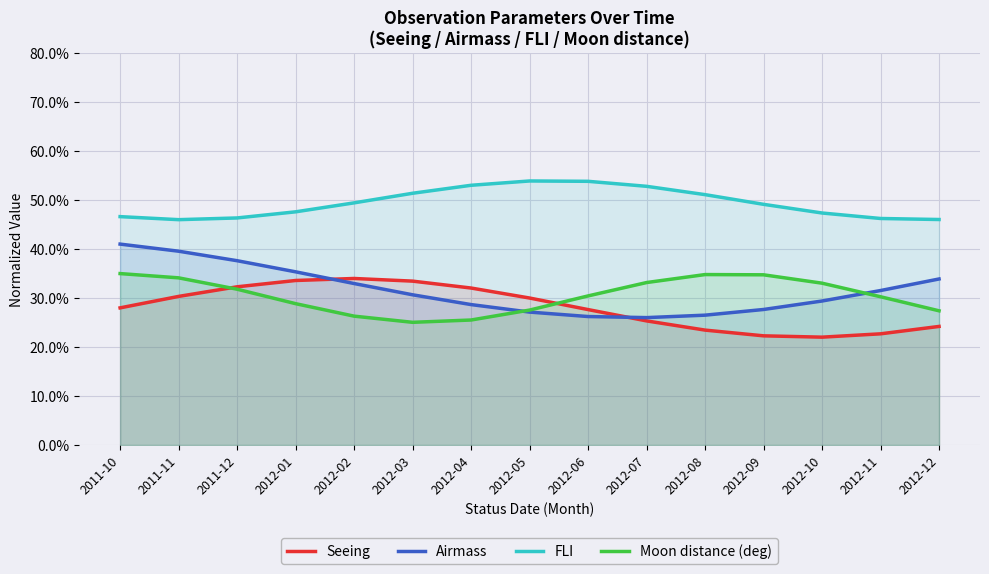

The value of Moon distance (deg) at 2012-07 is 0.6. True or false?

False